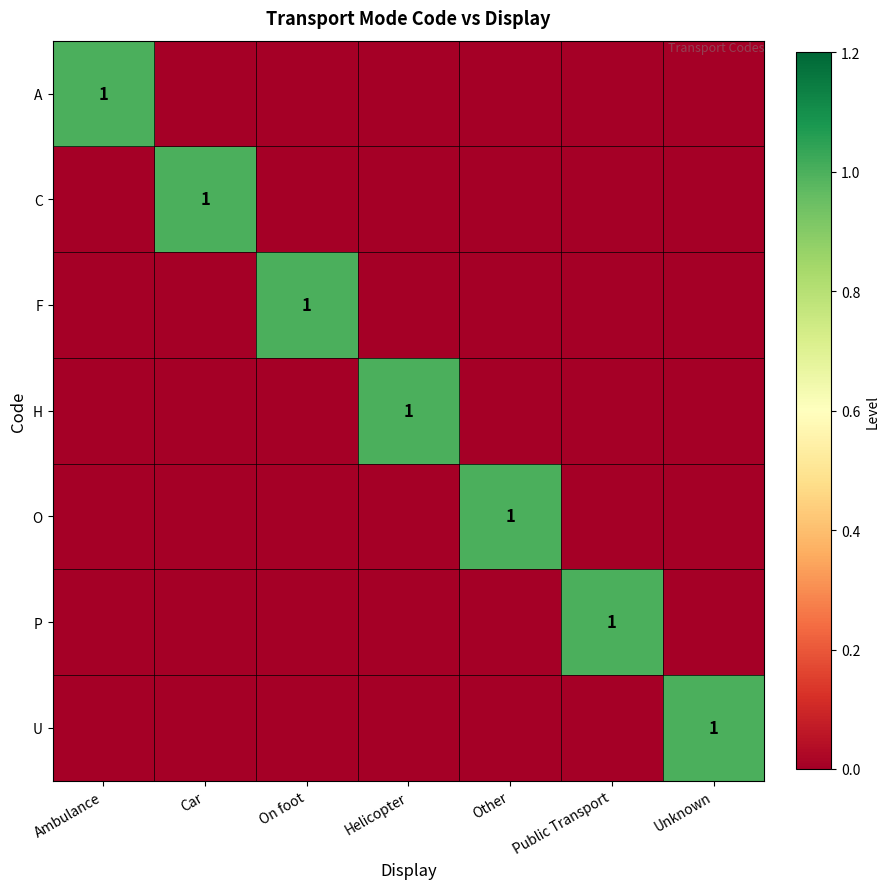

The H series shows 1 at Helicopter. True or false?

True